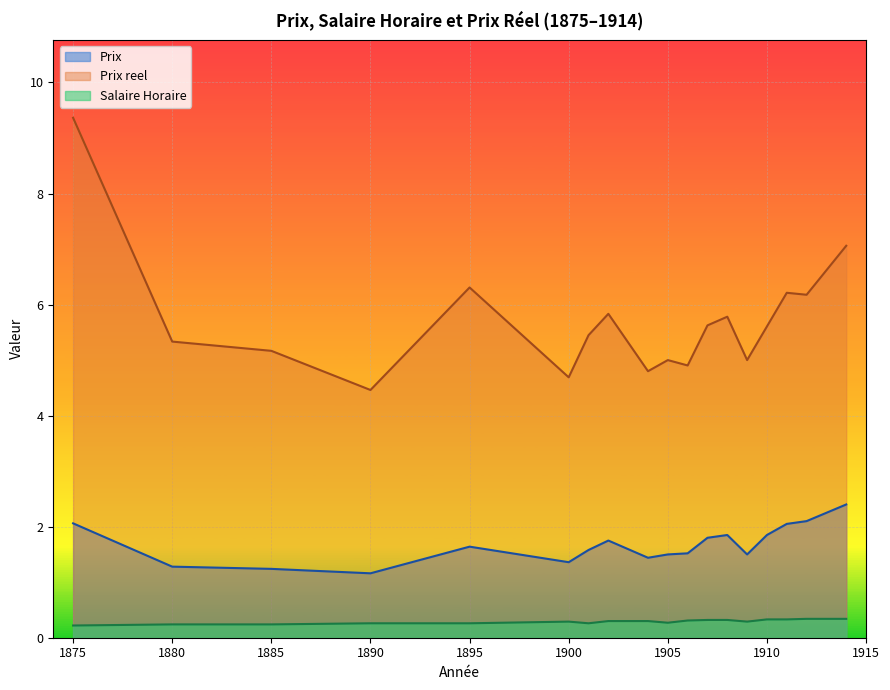

List the series in order of their overall mean, lowest first.

Salaire Horaire, Prix, Prix reel